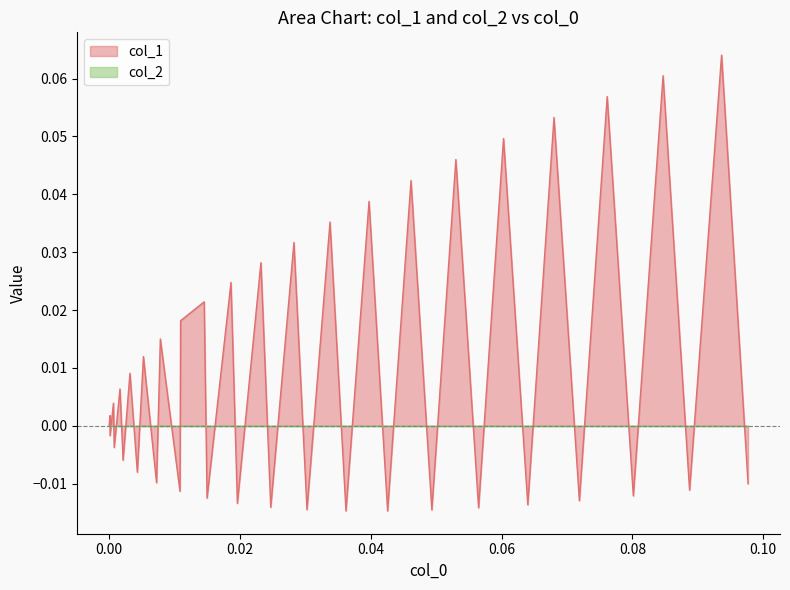

Which series has the largest range (max minus min)?

col_1